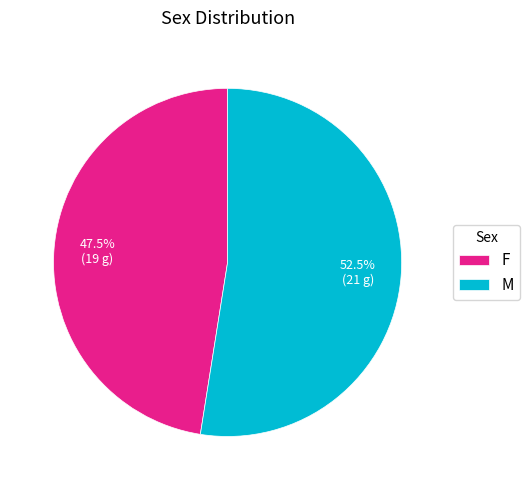

What is the total percentage of M and F?

100.0%